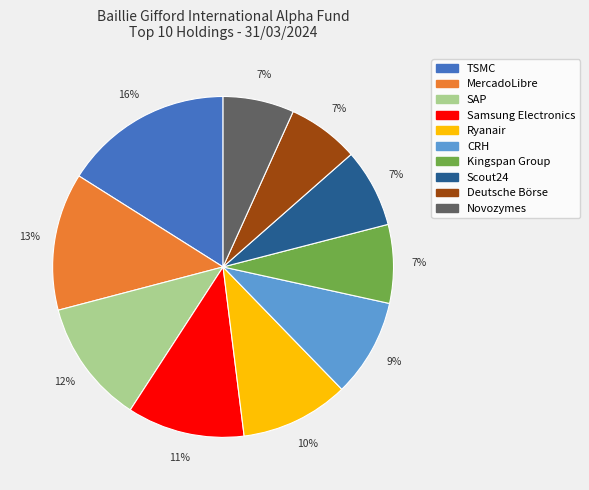

Is there a majority slice in this chart?

No